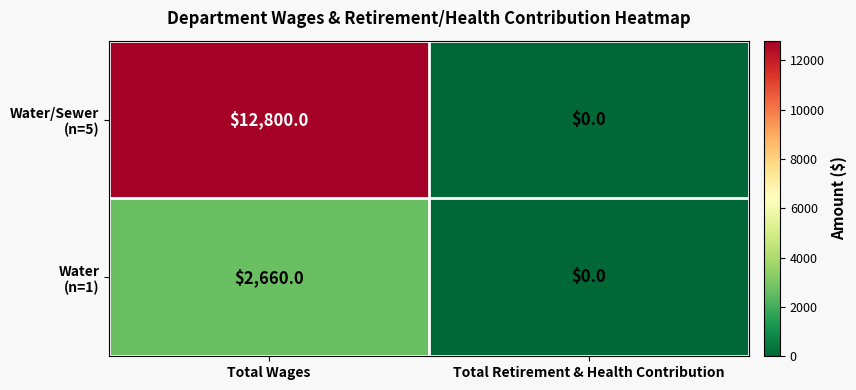

What is the total value across all series at Total Wages?

15460